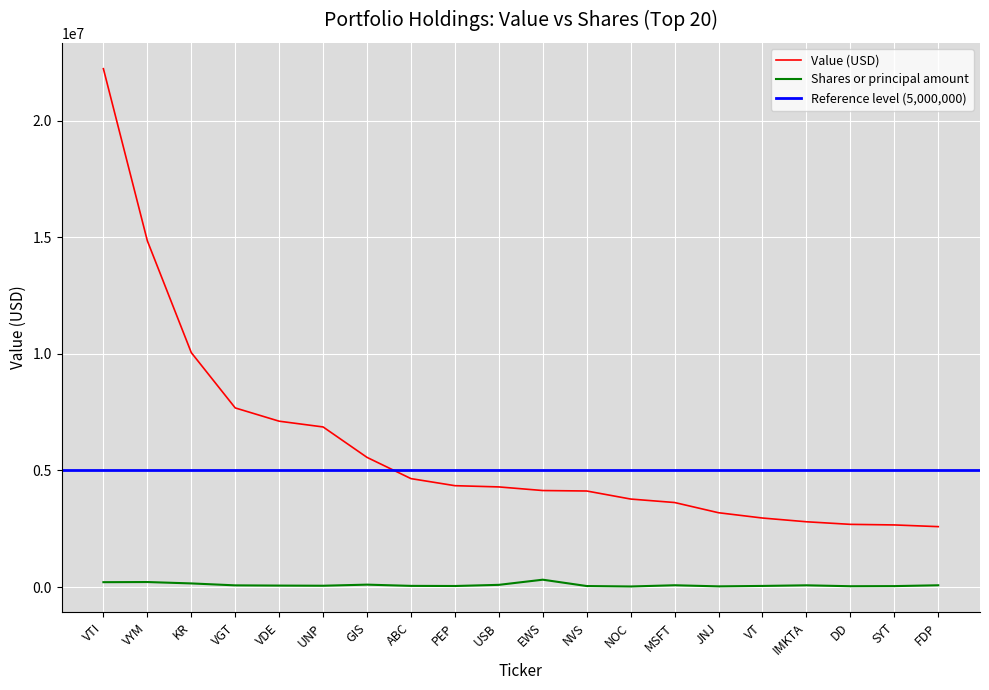

Is it true that Value equals 3175139 at ABC?

False